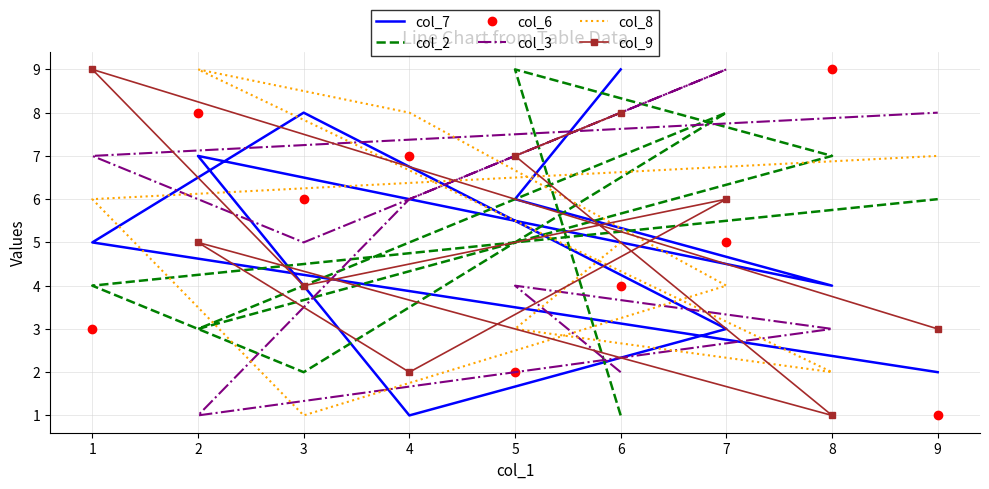

True or false: col_9 and col_2 cross at least once.

True